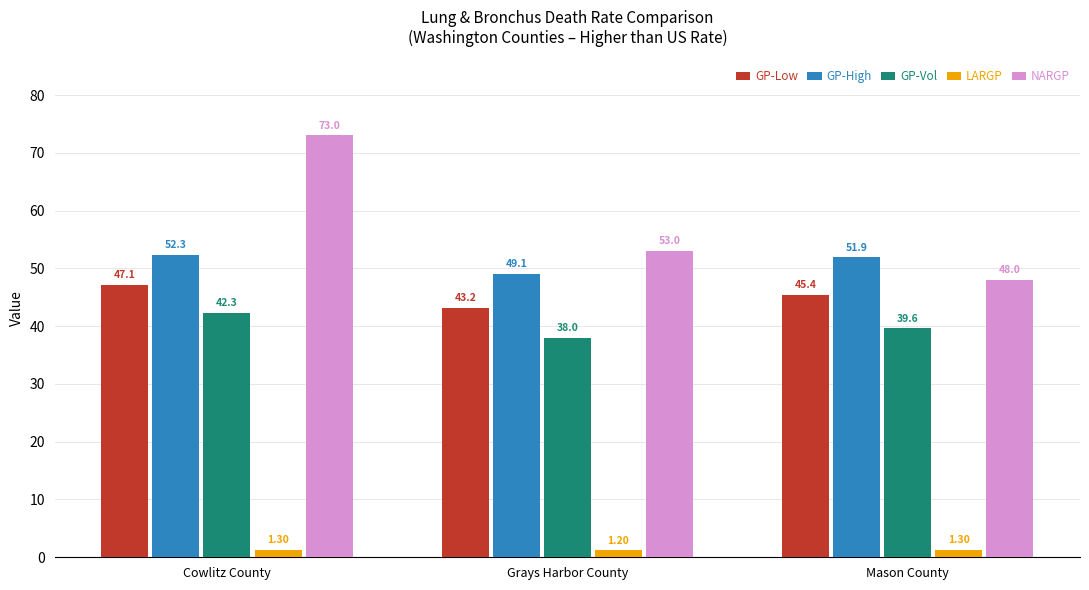

What is the spread (max minus min) of values at Mason County?

50.6